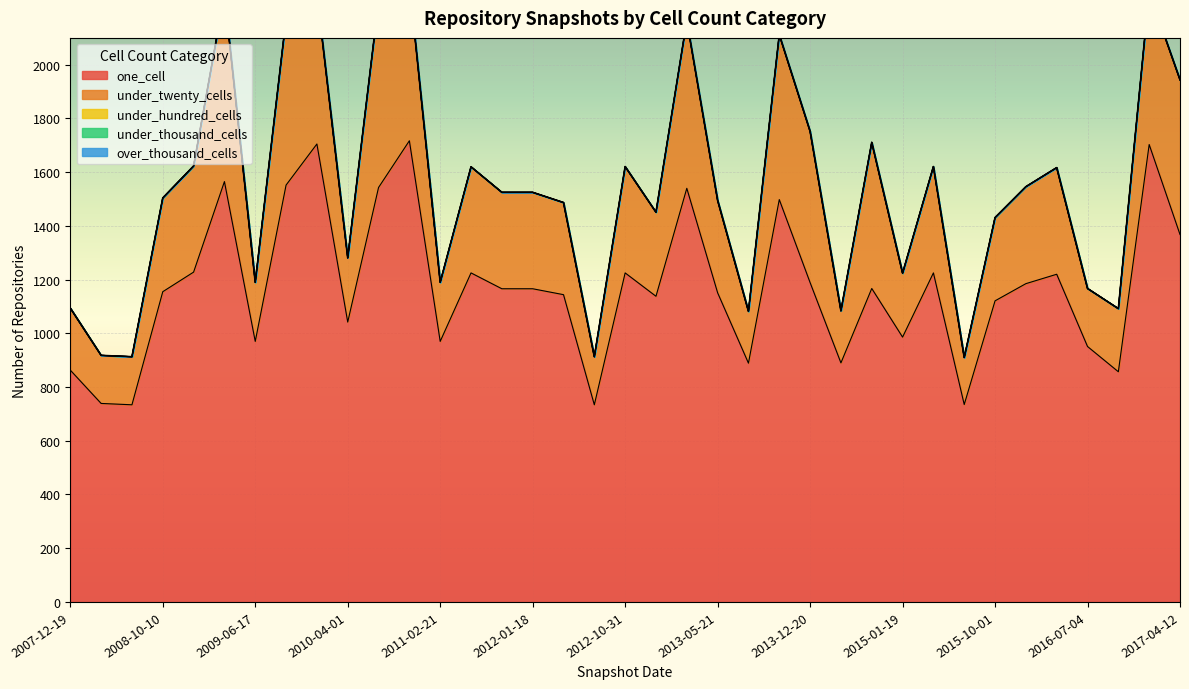

Rank the categories by over_thousand_cells value from highest to lowest.

2007-12-19, 2008-04-01, 2008-06-27, 2008-10-10, 2008-12-17, 2009-04-06, 2009-06-17, 2009-09-25, 2009-12-16, 2010-04-01, 2010-07-26, 2010-11-17, 2011-02-21, 2011-06-10, 2011-09-05, 2012-01-18, 2012-03-26, 2012-07-13, 2012-10-31, 2012-12-11, 2013-02-20, 2013-05-21, 2013-07-09, 2013-09-10, 2013-12-20, 2014-03-28, 2014-09-08, 2015-01-19, 2015-04-09, 2015-07-03, 2015-10-01, 2016-01-04, 2016-04-05, 2016-07-04, 2016-10-07, 2016-12-27, 2017-04-12